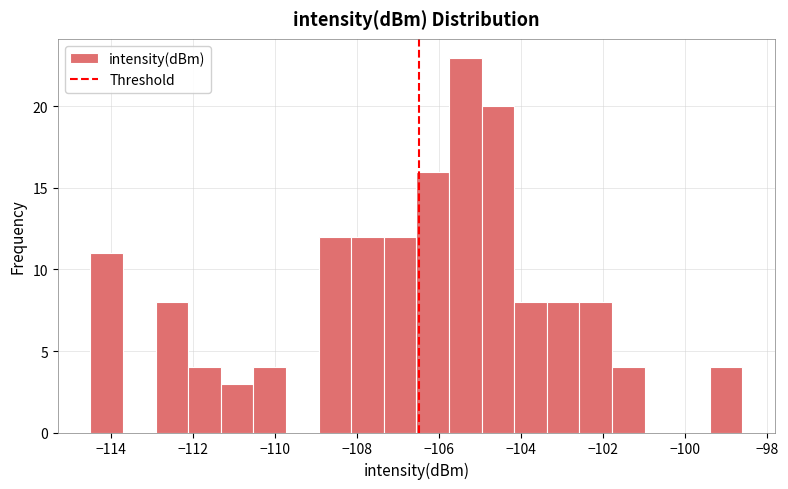

Read against the x-axis, roughly where is the centre of the tallest bar?

-105.4